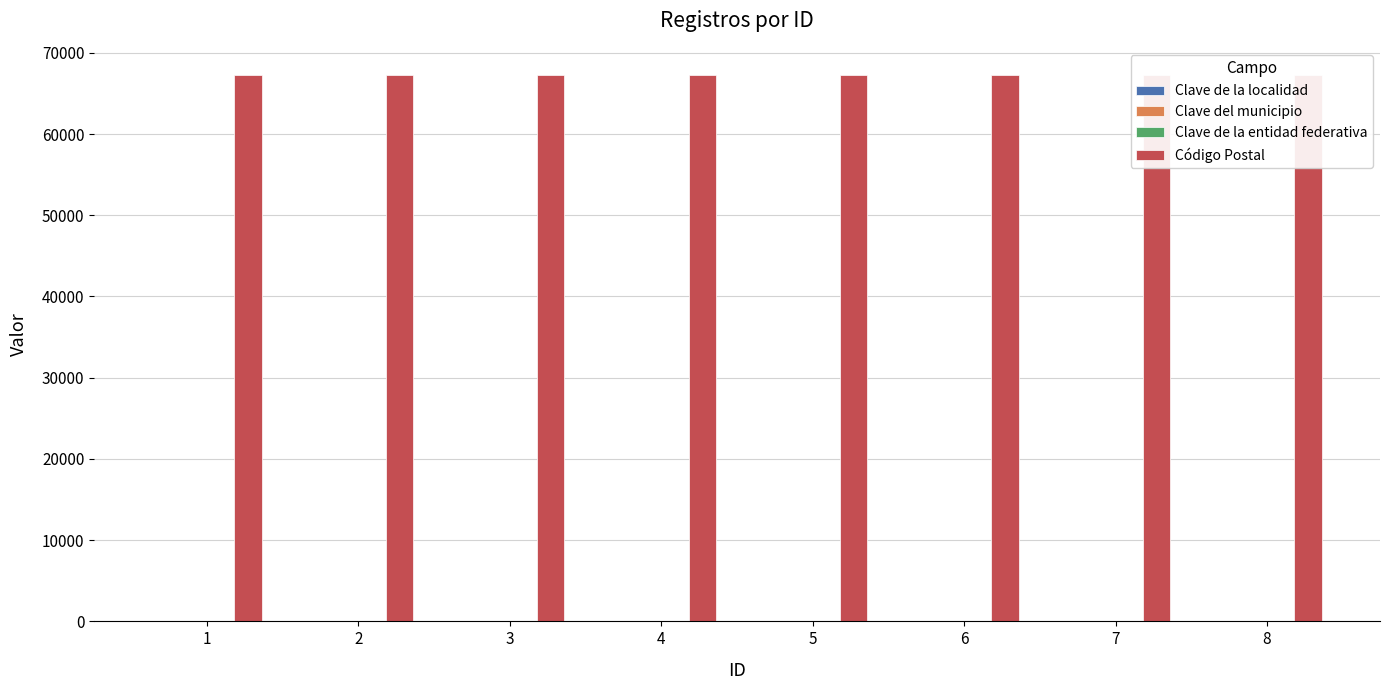

Is it true that Clave de la localidad equals 0 at 4?

False